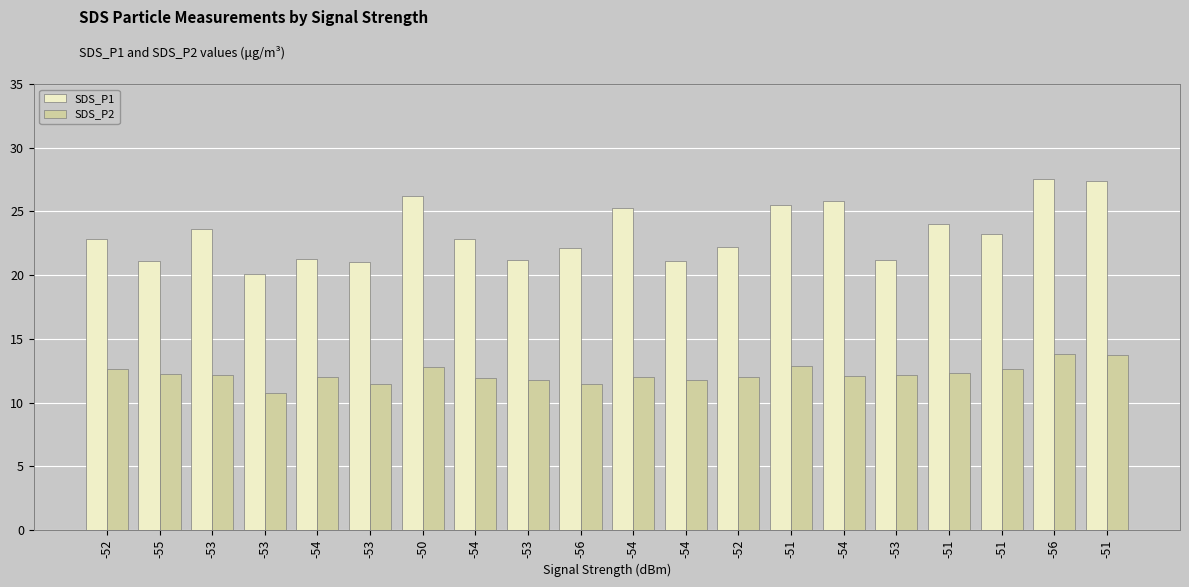

List the labels in order of SDS_P1 value, largest first.

-56, -51, -50, -54, -51, -54, -51, -53, -51, -52, -54, -52, -56, -54, -53, -53, -54, -55, -53, -53